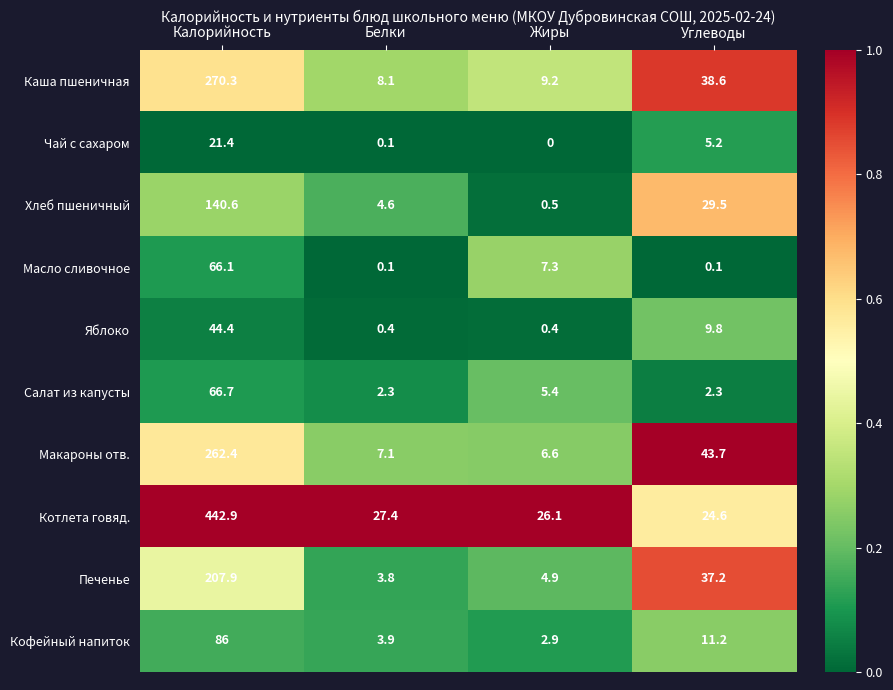

Rank the categories by Чай с сахаром value from highest to lowest.

Калорийность, Углеводы, Белки, Жиры